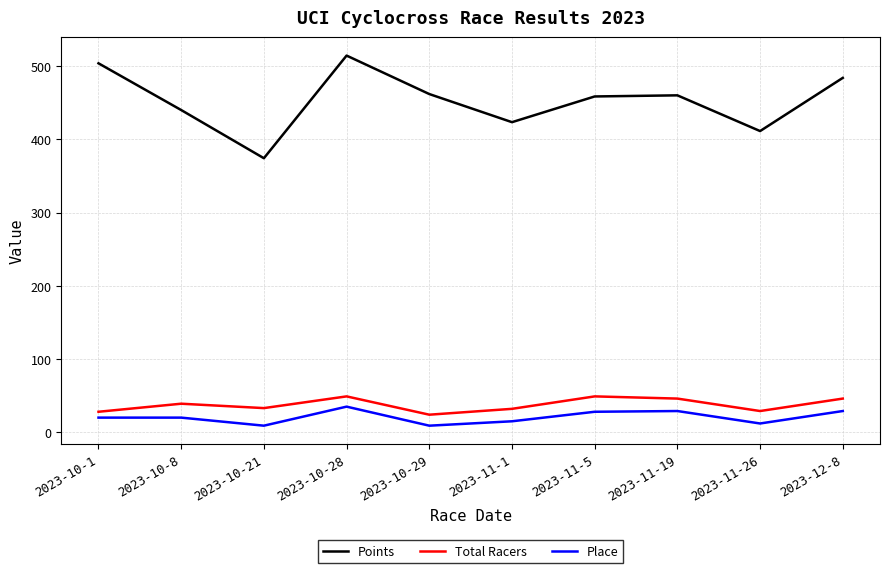

How many lines are shown in the chart?

3